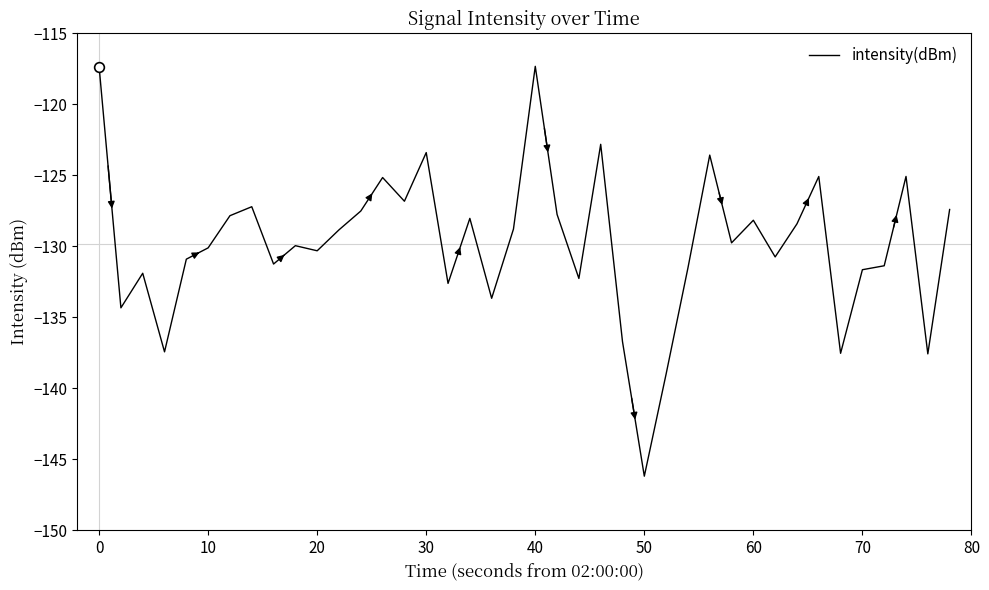

What is the difference between the maximum and minimum values?

28.9